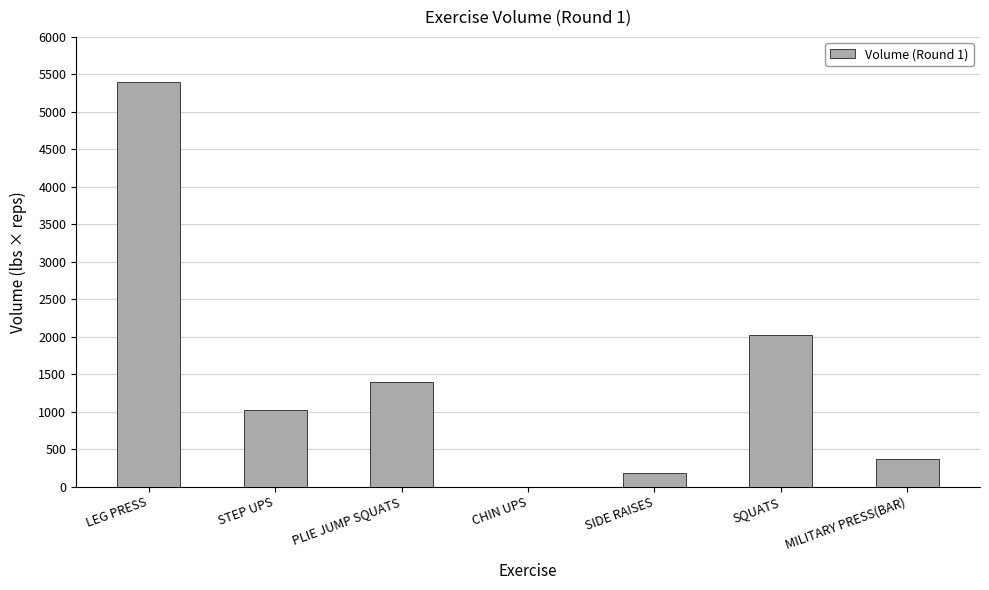

What is the greatest value displayed?

5400